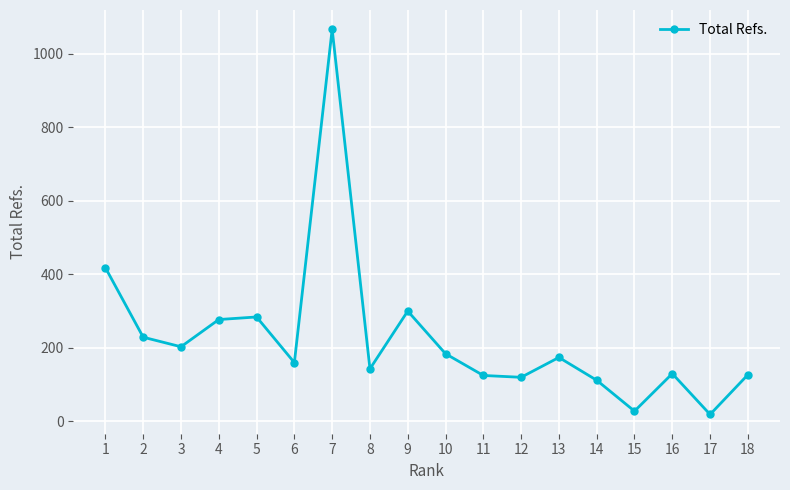

Where is the first local minimum?

3